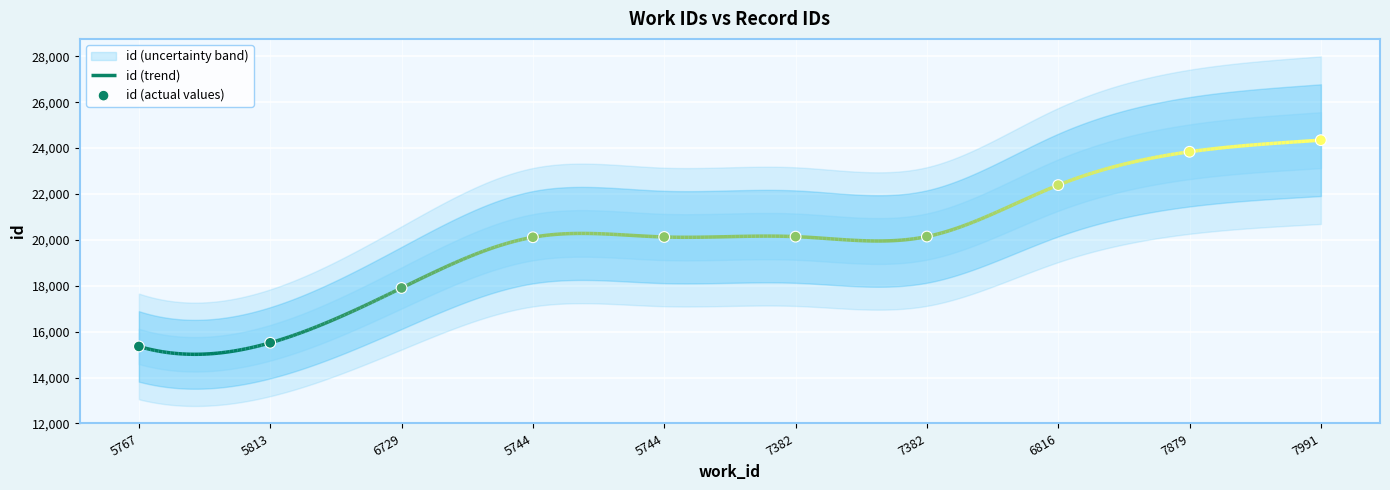

What is the ratio of the value at 6729 to the value at 6816?

0.8